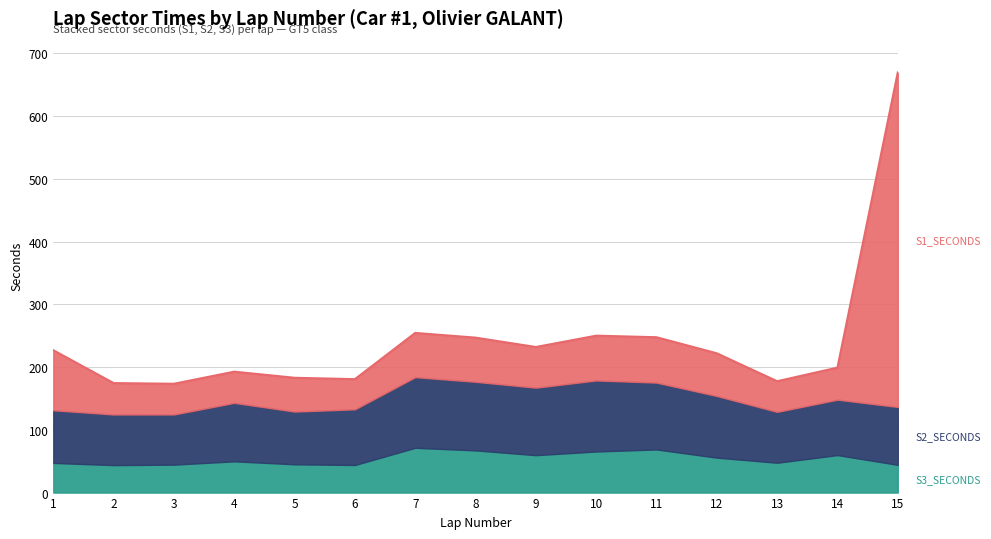

Which has a higher value, 11 or 3?

11